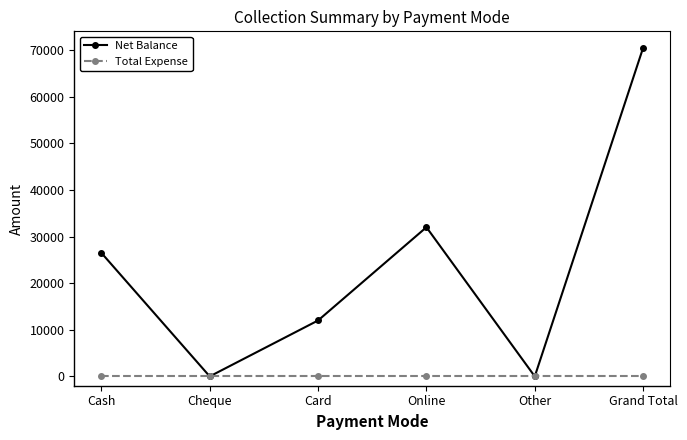

What position from the right is Cheque?

5